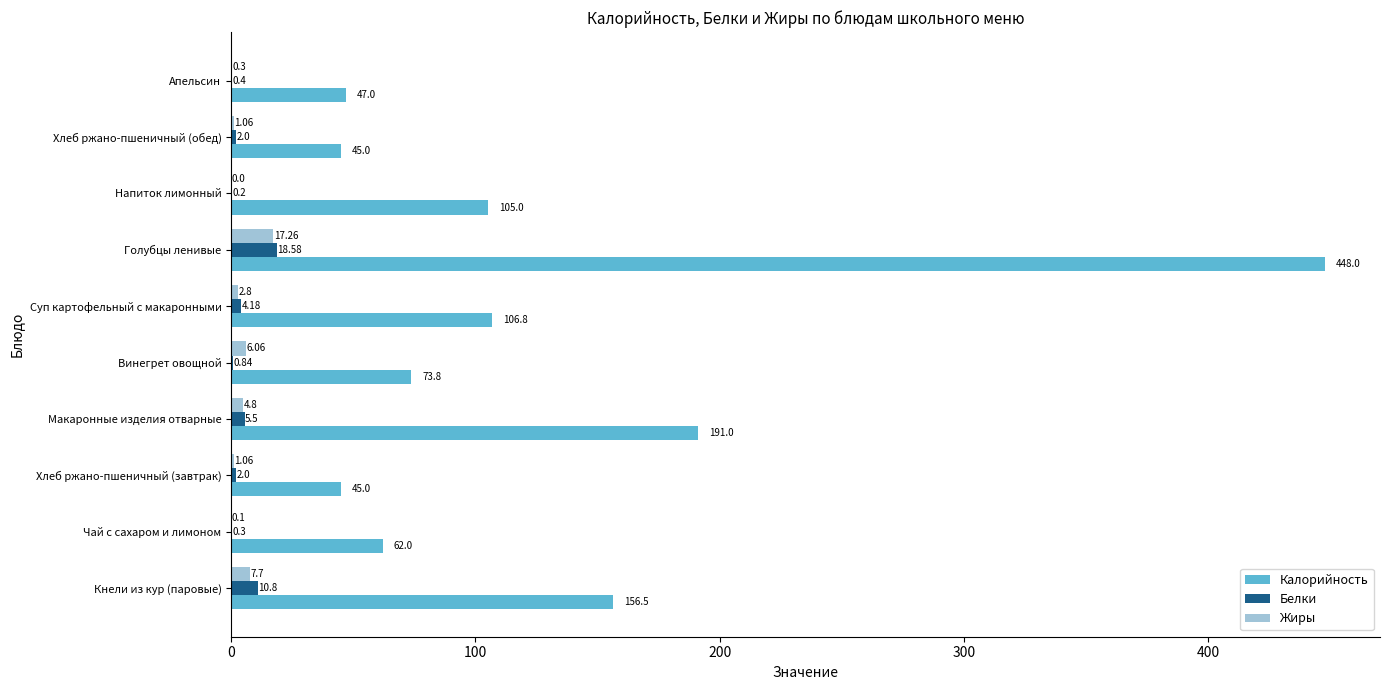

What is the sum of the Белки values at Голубцы ленивые and Хлеб ржано-пшеничный (обед)?

20.6